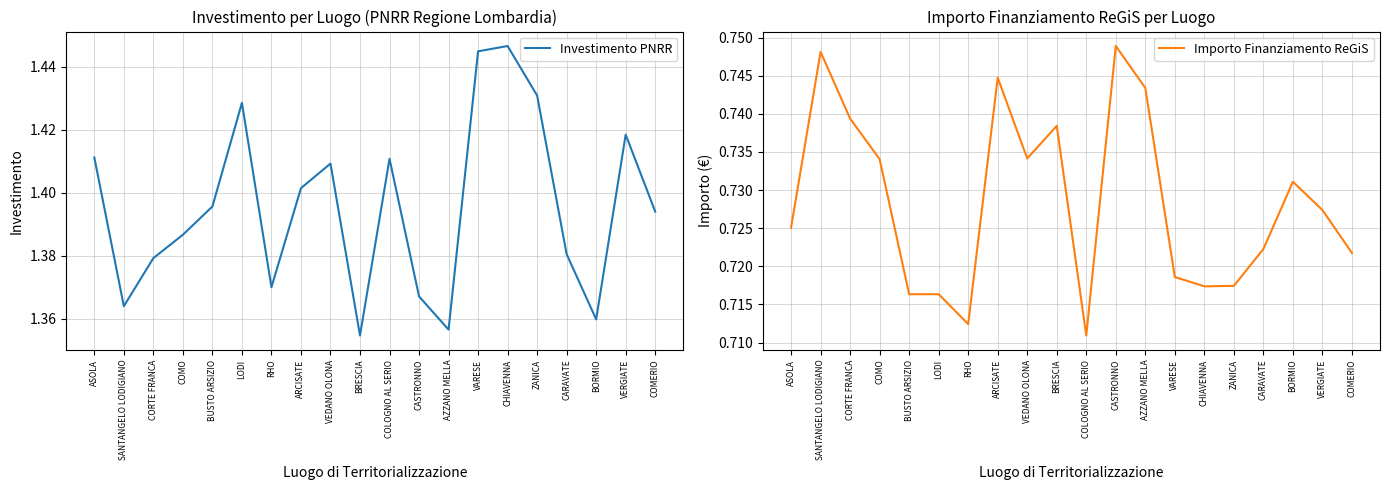

What is the total value across all series at COMERIO?

2.1